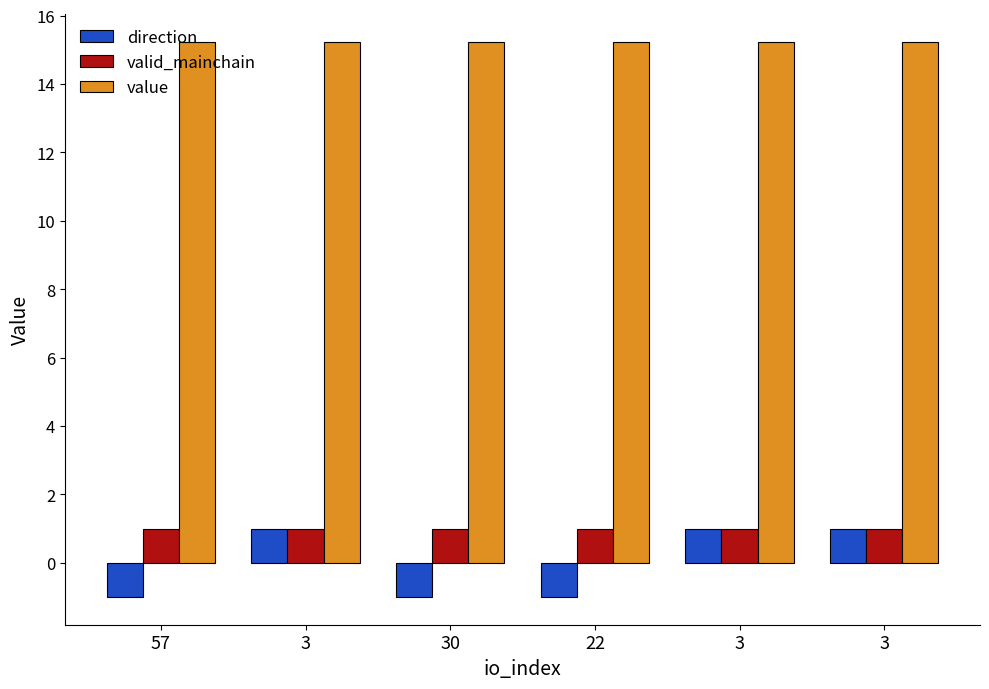

How many values in direction are below zero?

3